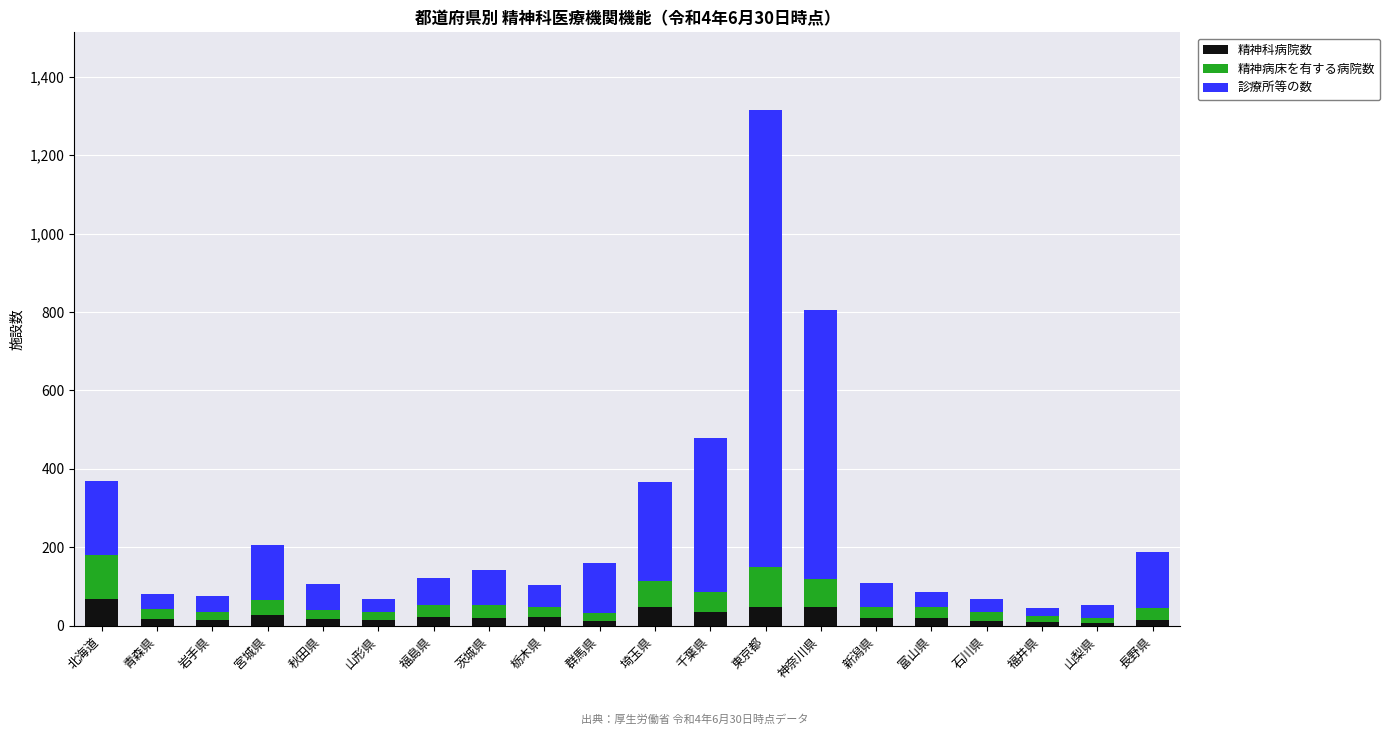

What is the difference between the maximum and minimum values in the 精神科病院数 series?

61